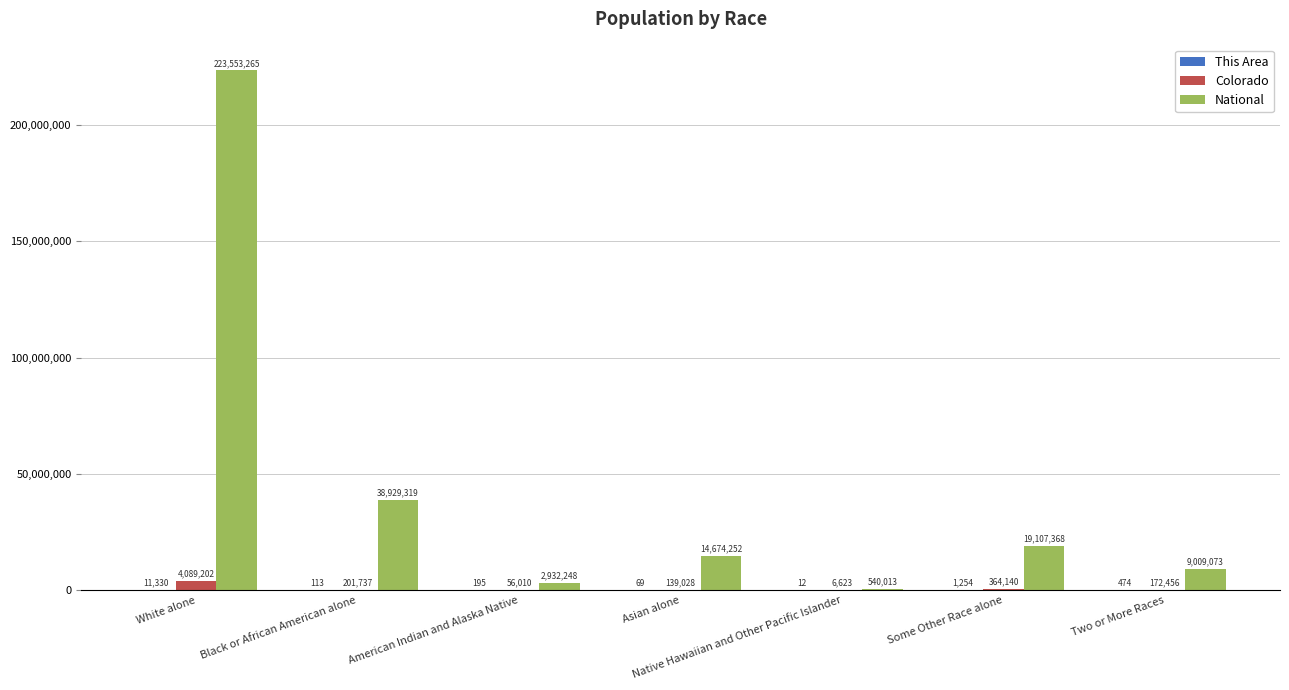

Where is Colorado nearest to the value 2047912?

Some Other Race alone